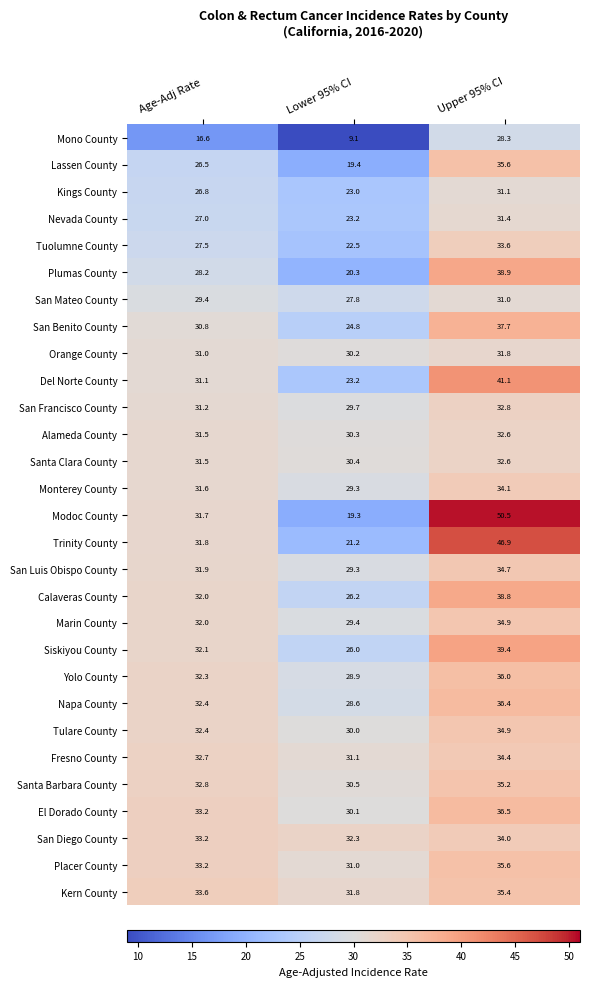

What is the minimum value shown in the chart?

9.1